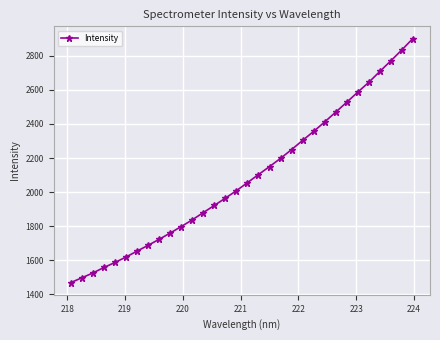

True or false: the data has more than 2 interior local peaks.

False